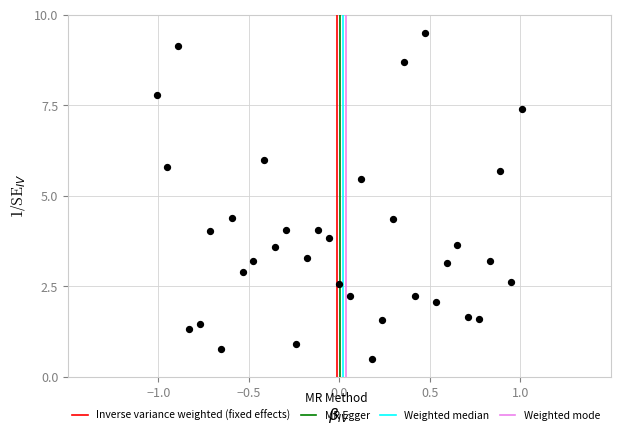

What Y value in the scatter plot is closest to 5?

5.5